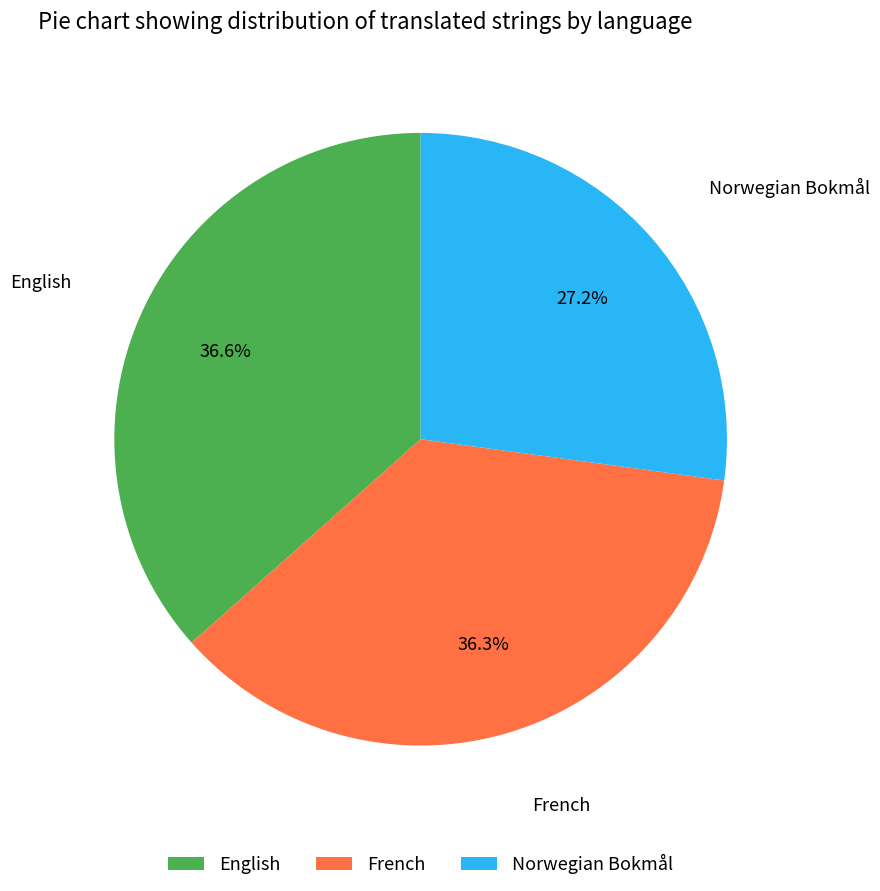

What is the smallest slice in the pie chart?

Norwegian Bokmål